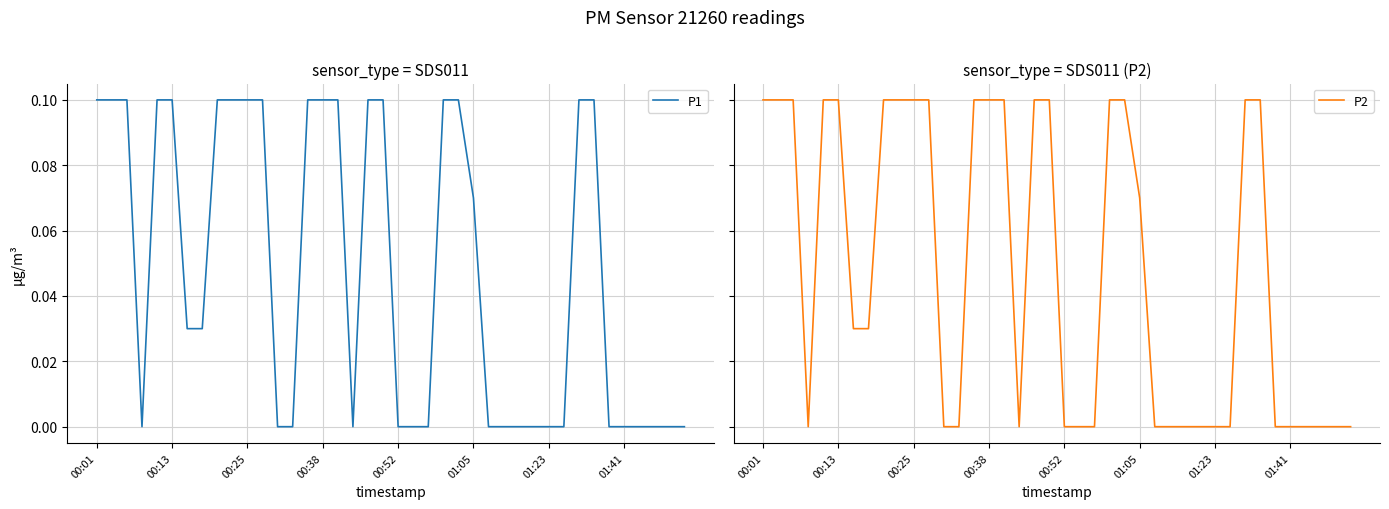

Reading left to right, what are all the values shown in this chart?

P1: 0.1	0.1	0.1	0.0	0.1	0.1	0.0	0.0	0.1	0.1	0.1	0.1	0.0	0.0	0.1	0.1	0.1	0.0	0.1	0.1	0.0	0.0	0.0	0.1	0.1	0.1	0.0	0.0	0.0	0.0	0.0	0.0	0.1	0.1	0.0	0.0	0.0	0.0	0.0	0.0
P2: 0.1	0.1	0.1	0.0	0.1	0.1	0.0	0.0	0.1	0.1	0.1	0.1	0.0	0.0	0.1	0.1	0.1	0.0	0.1	0.1	0.0	0.0	0.0	0.1	0.1	0.1	0.0	0.0	0.0	0.0	0.0	0.0	0.1	0.1	0.0	0.0	0.0	0.0	0.0	0.0